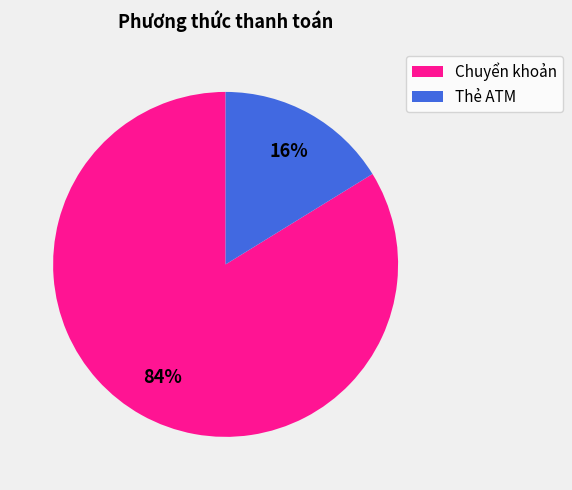

Combined, do Chuyển khoản and Thẻ ATM account for over 50%?

Yes